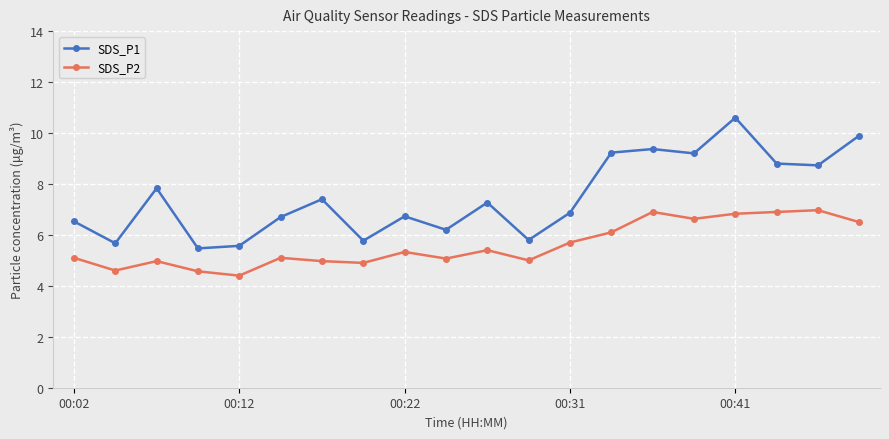

Is this an area chart (filled region under the line)?

No